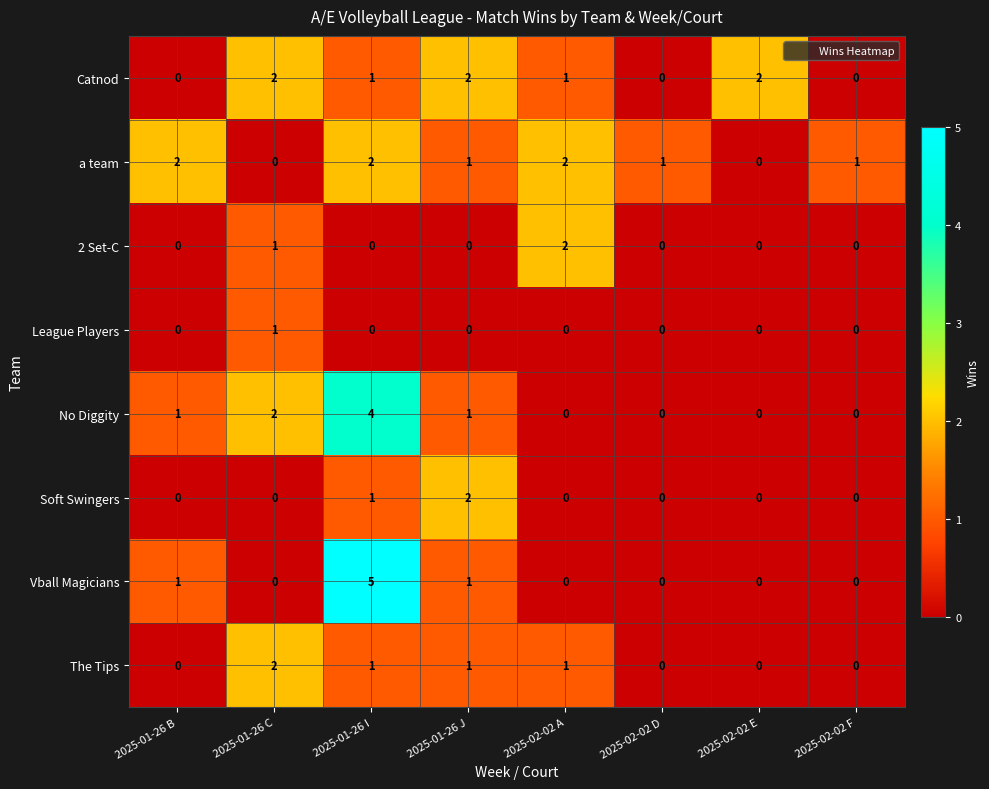

What is the sum of the a team values at 2025-01-26 I and 2025-01-26 J?

3